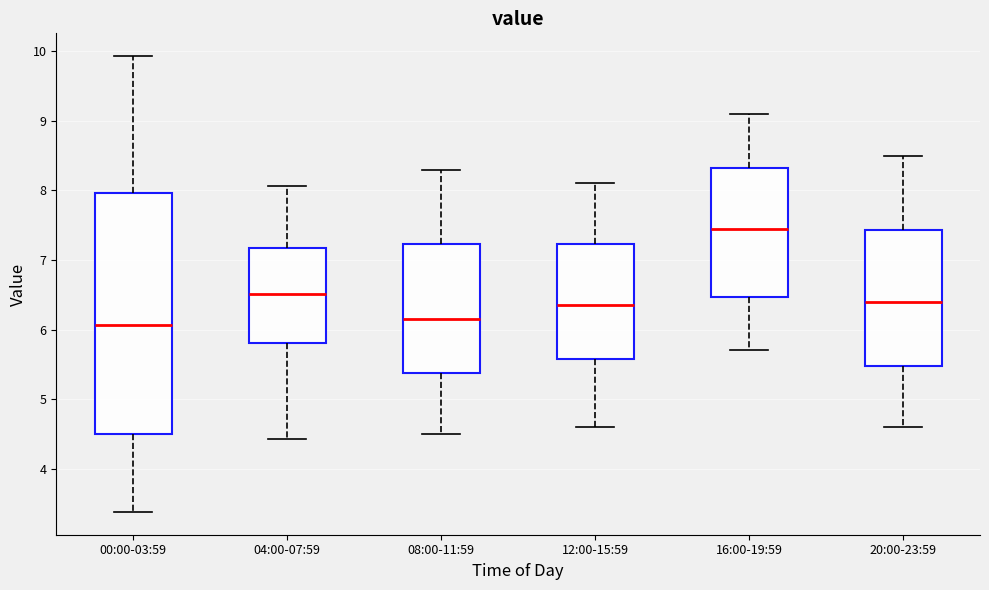

Comparing the boxes themselves (not the whiskers), which one is the tallest?

00:00-03:59